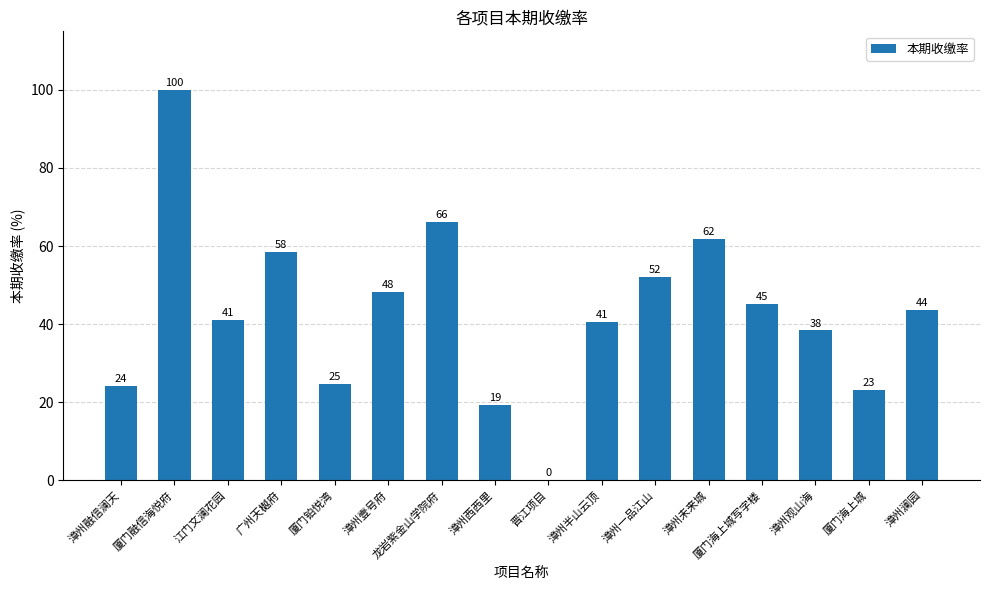

What is the approximate value at 厦门融信海悦府?

100.0